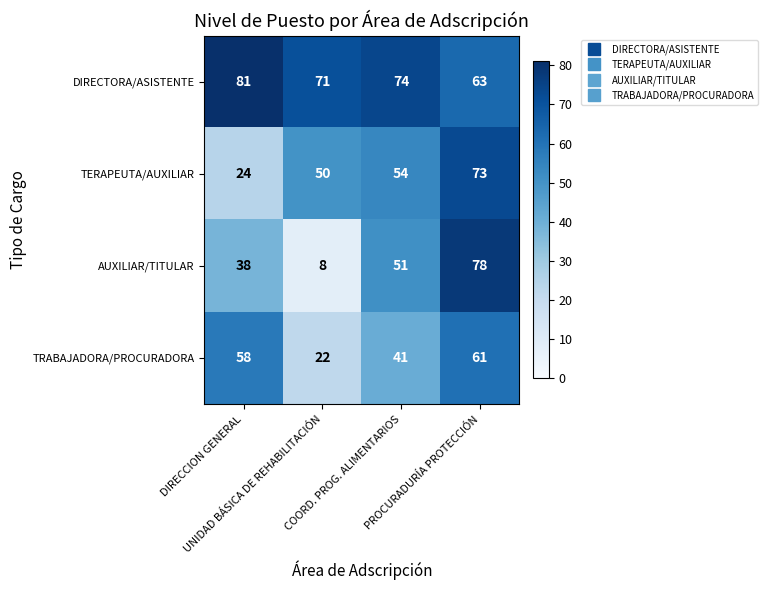

Rank the series at PROCURADURÍA PROTECCIÓN from highest to lowest value.

AUXILIAR/TITULAR, TERAPEUTA/AUXILIAR, DIRECTORA/ASISTENTE, TRABAJADORA/PROCURADORA